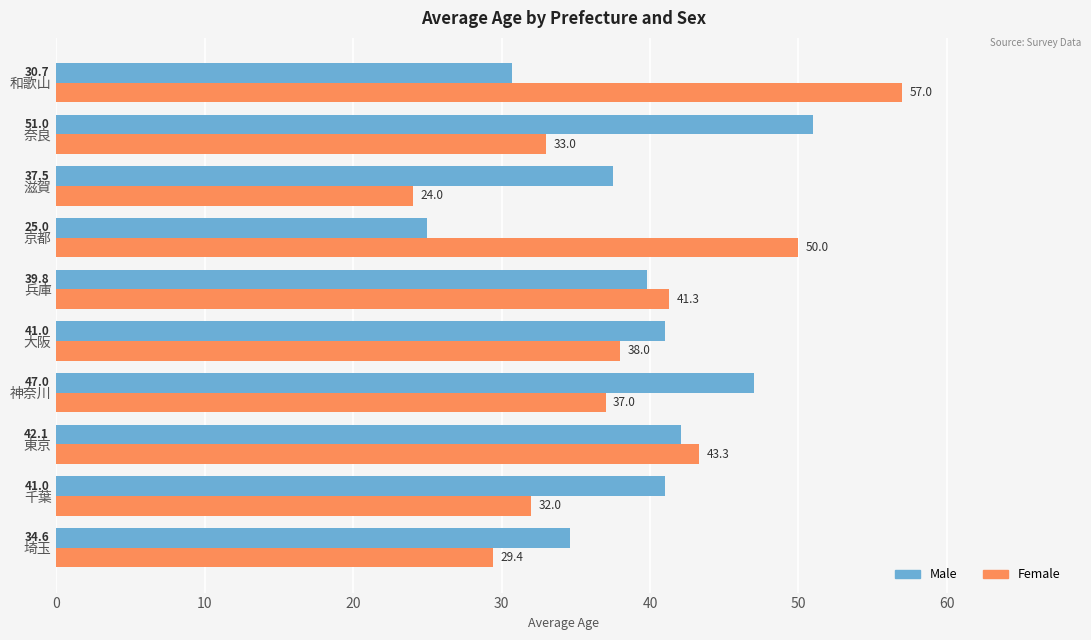

Which series has the largest total across all categories?

Male